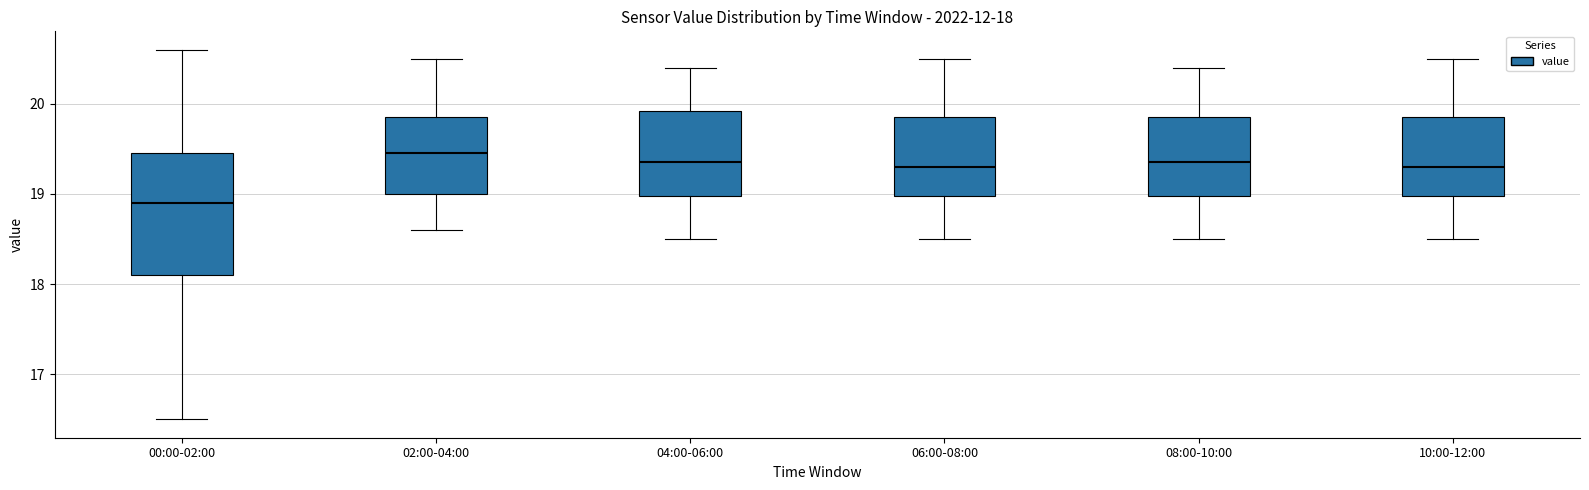

Comparing the boxes themselves (not the whiskers), which one is the tallest?

00:00-02:00